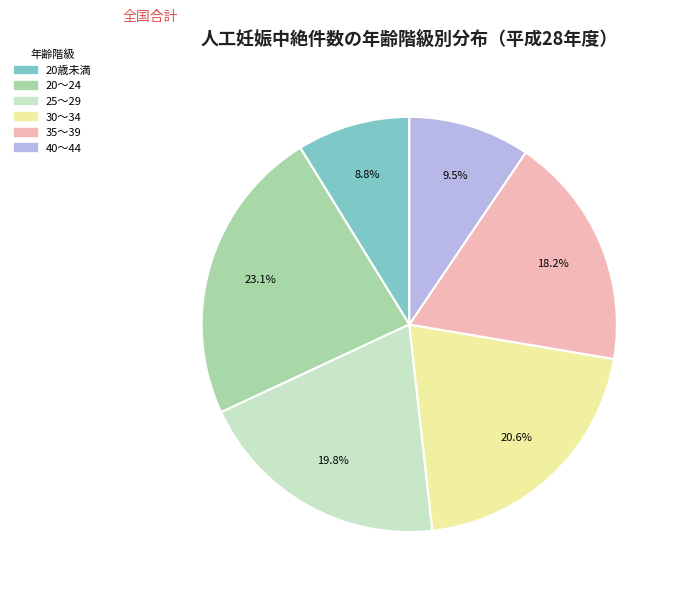

Do 20～24 and 40～44 together represent more than half of the pie?

No